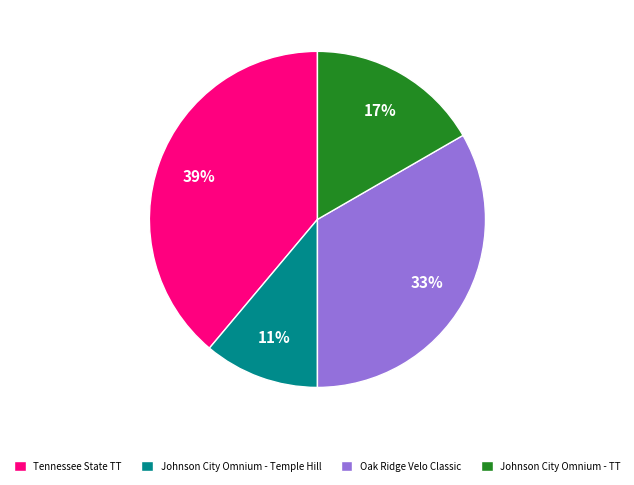

What percentage is the Johnson City Omnium - Temple Hill slice, to the nearest percent?

11%